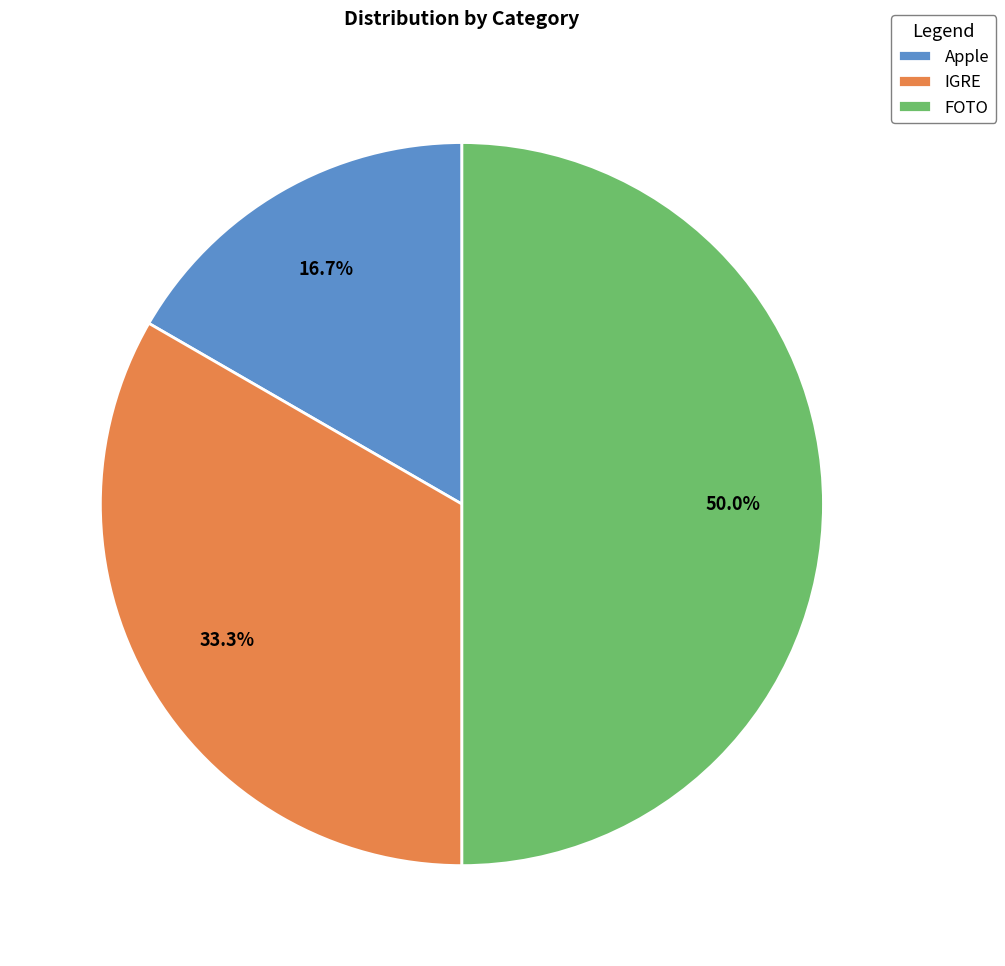

How many slices are in this pie chart?

3